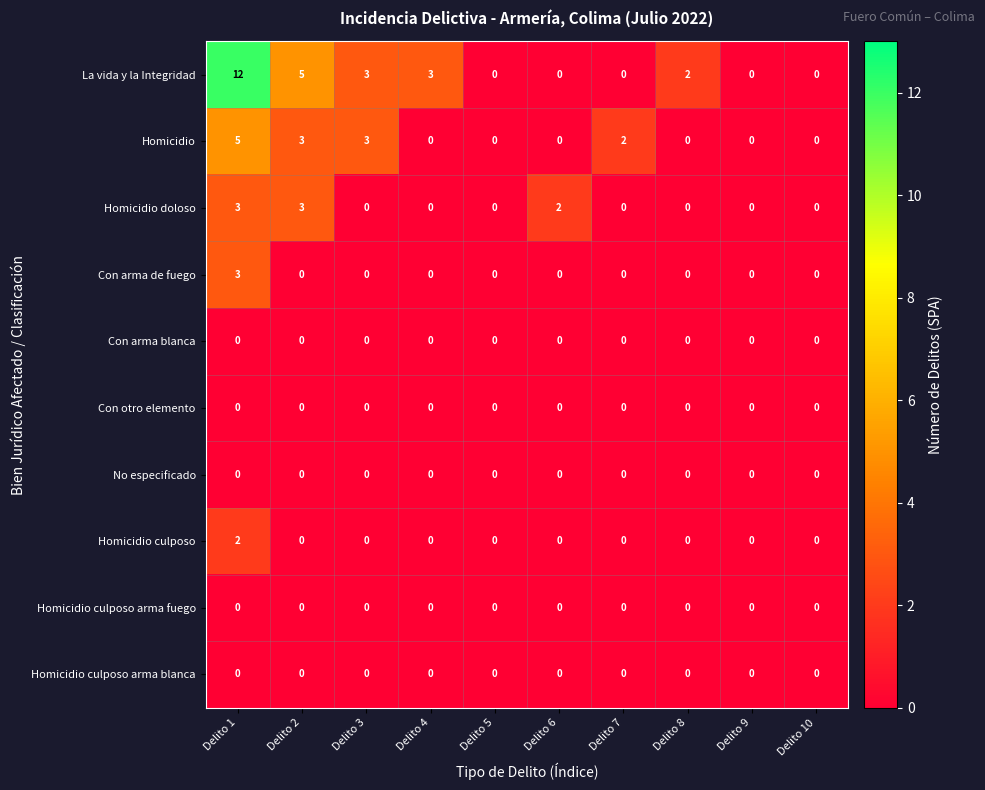

Count the Homicidio values in the range 0 to 3.

9